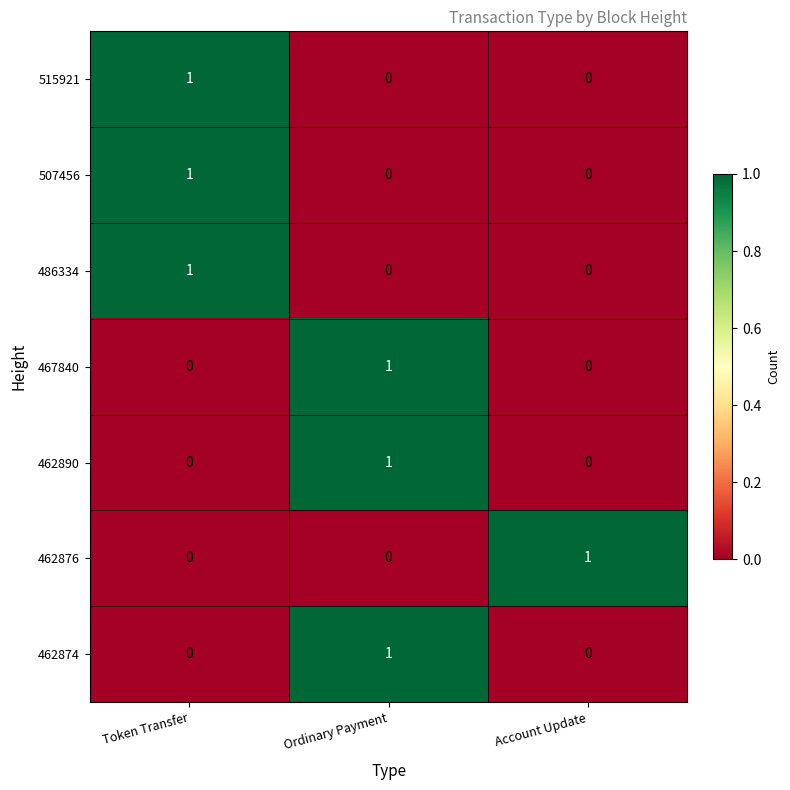

Is it true that 507456 equals 1 at Token Transfer?

True